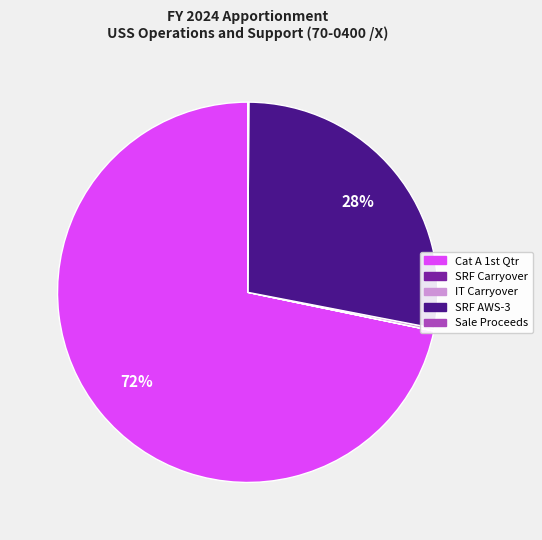

Is there any slice that represents more than half of the pie?

Yes